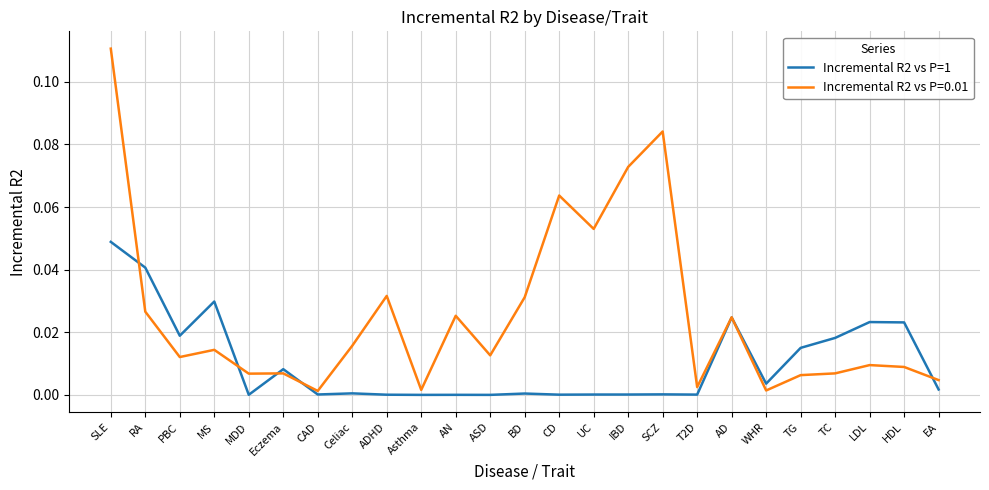

Which series has the widest spread of values?

Incremental R2 vs P=0.01